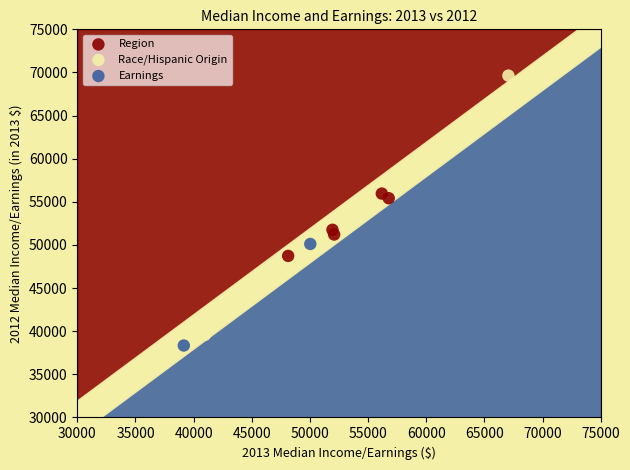

Which series has the widest spread of Y values?

Race/Hispanic Origin